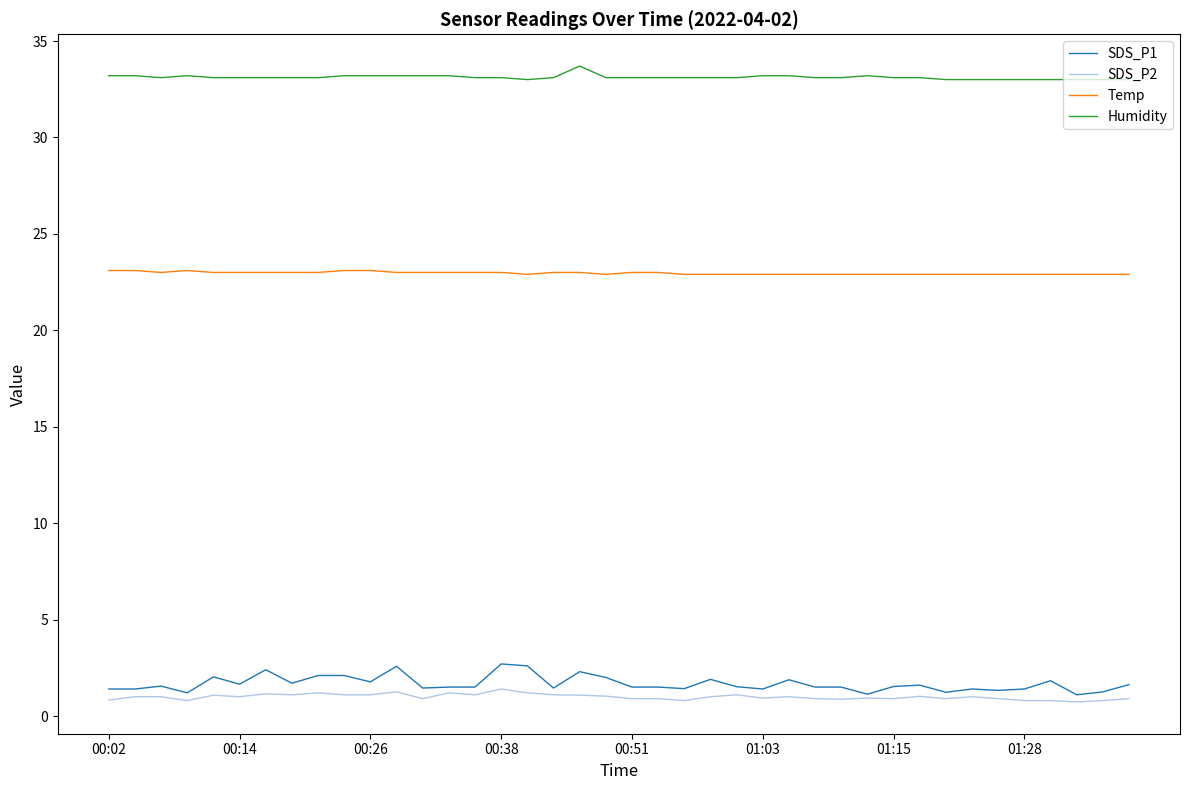

Which series has the largest total across all categories?

Humidity